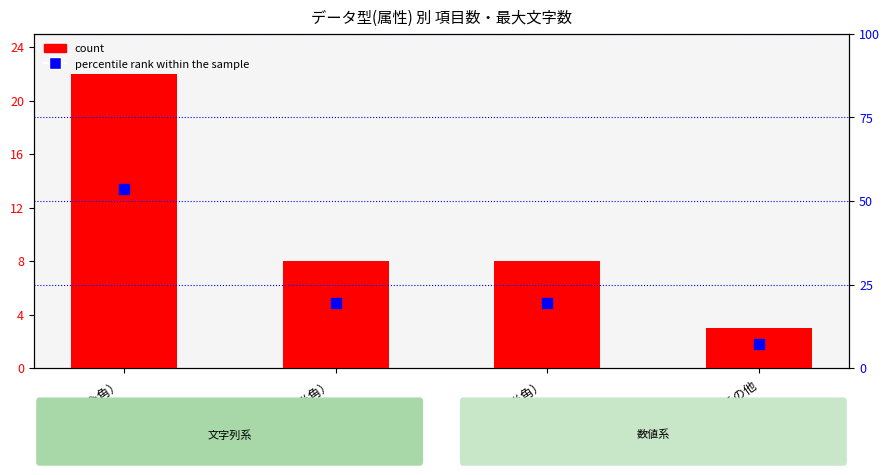

Which series has the largest total across all categories?

percentile rank within the sample